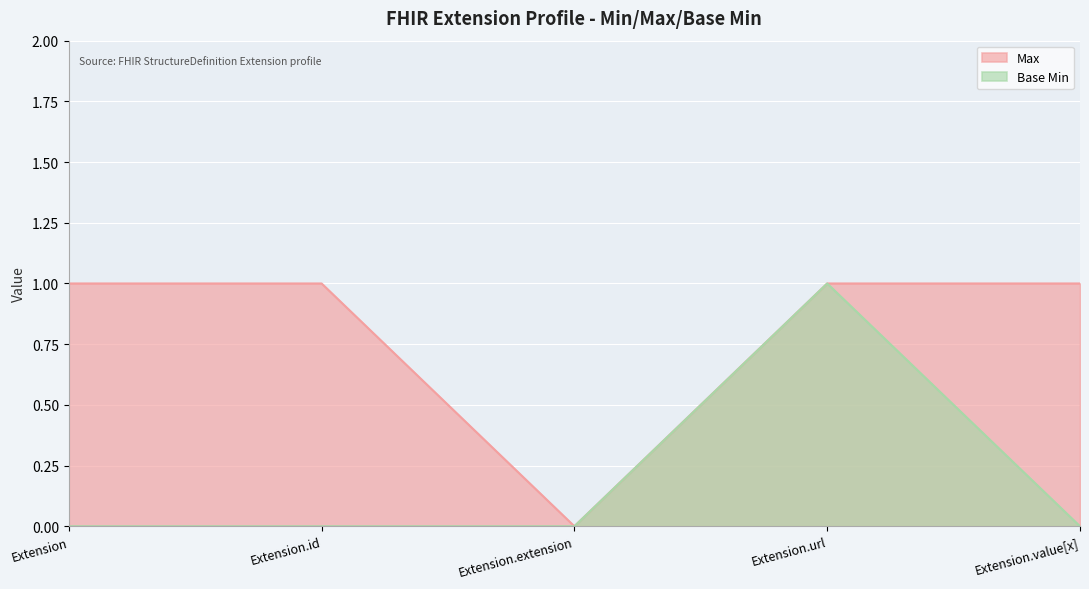

Rank the series by their average value, from lowest to highest.

Base Min, Max